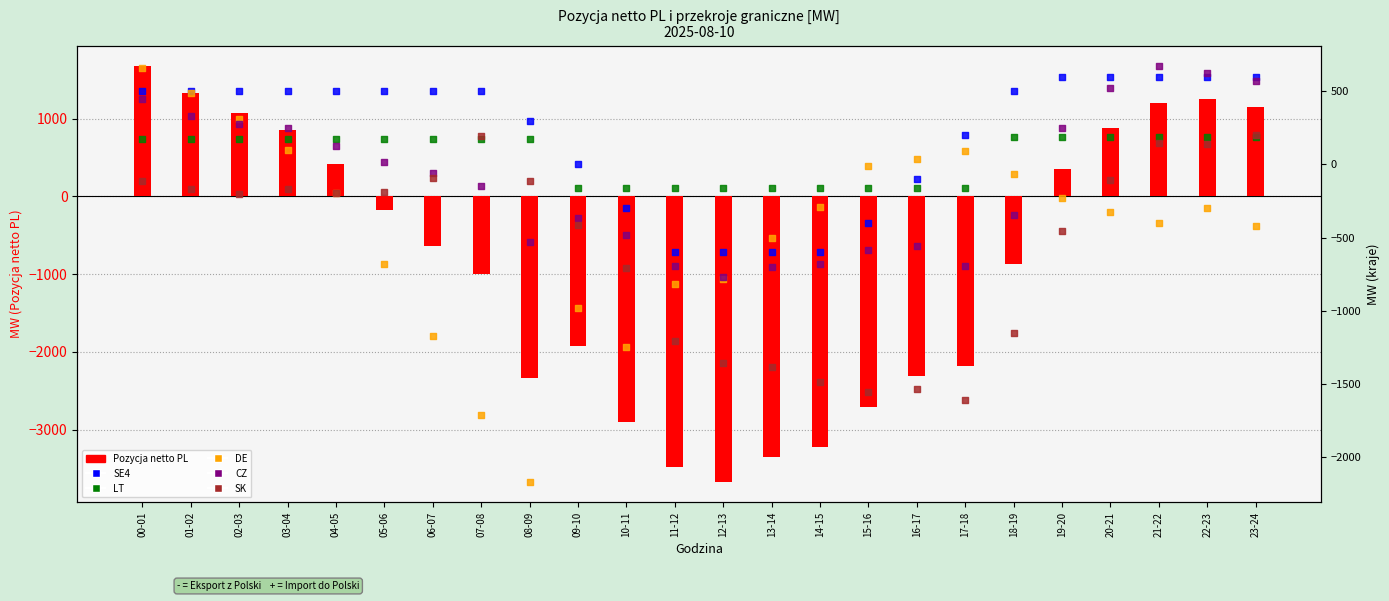

At how many categories does at least one series exceed -246?

24